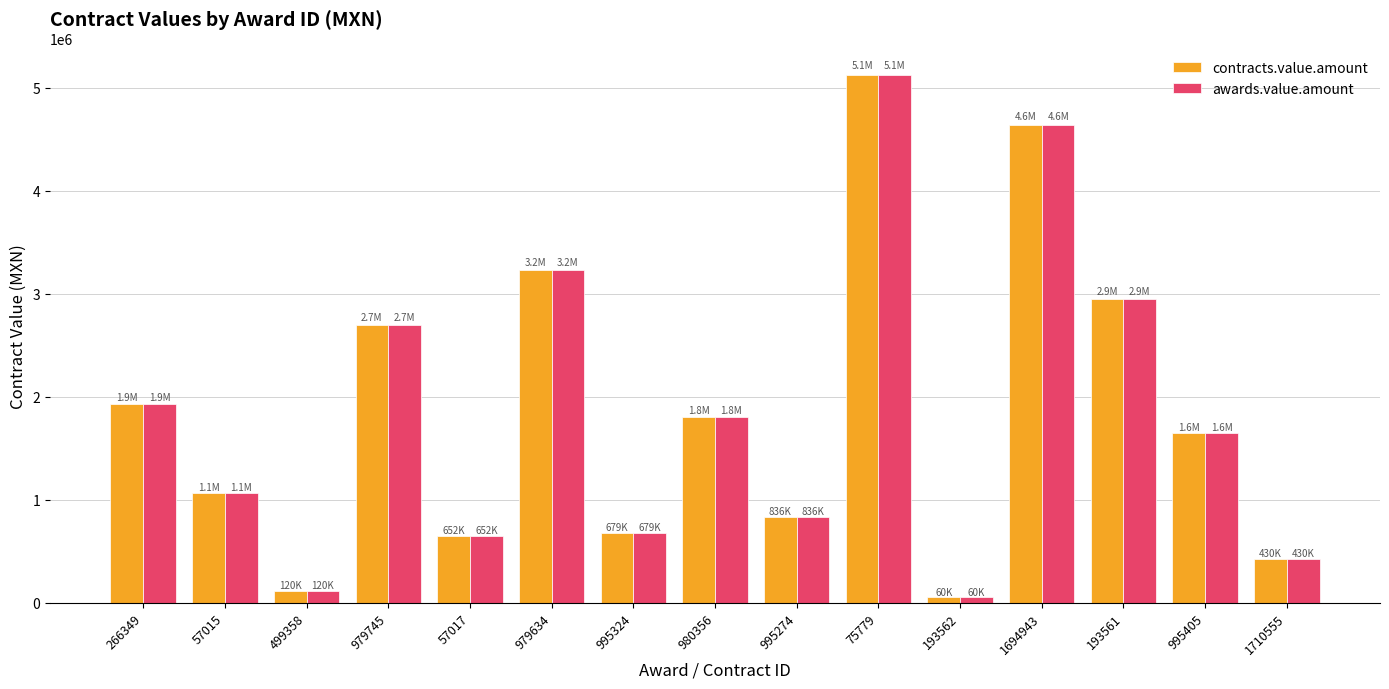

Which category has the highest value in the contracts.value.amount series?

75779